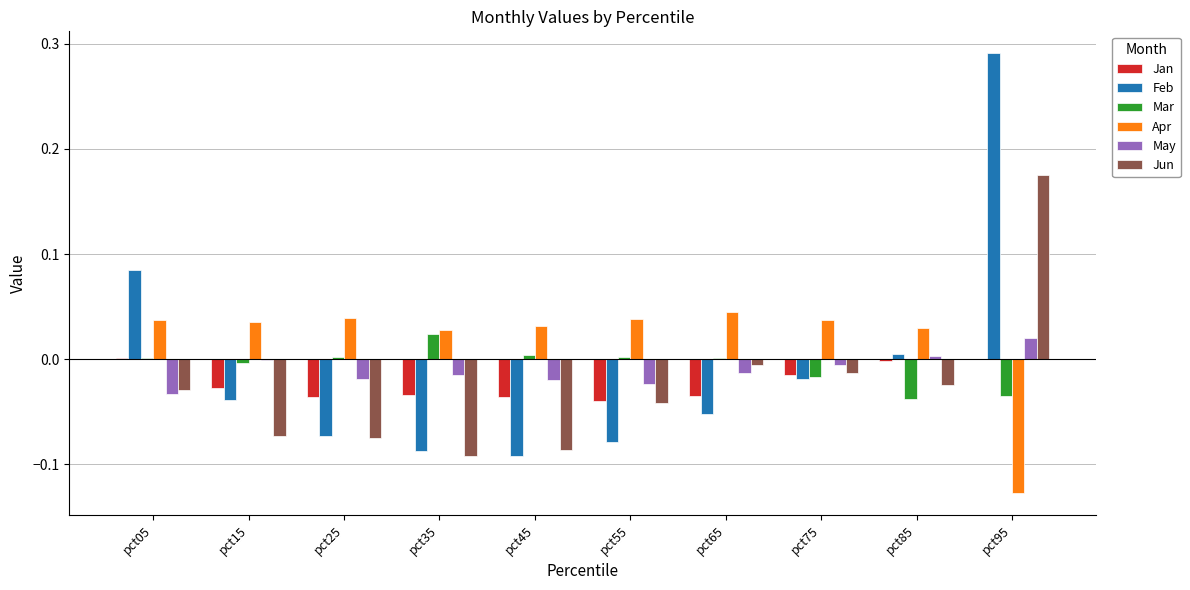

How many categories are shown in the chart?

10